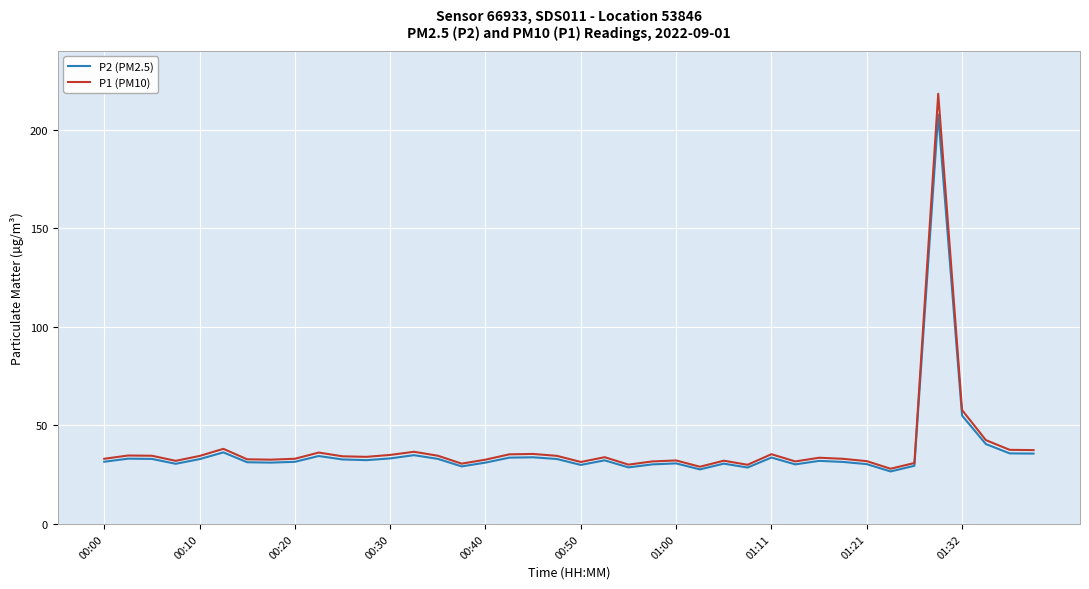

Rank the series by their maximum value, from lowest to highest.

P2 (PM2.5), P1 (PM10)